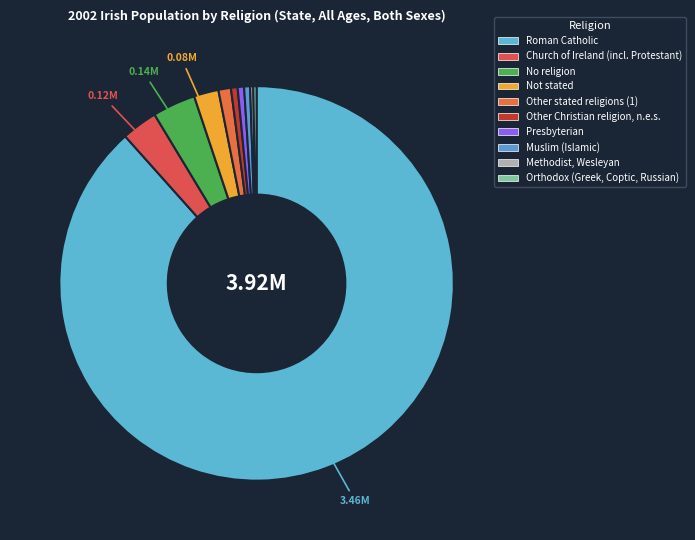

How many segments does this pie chart have?

10